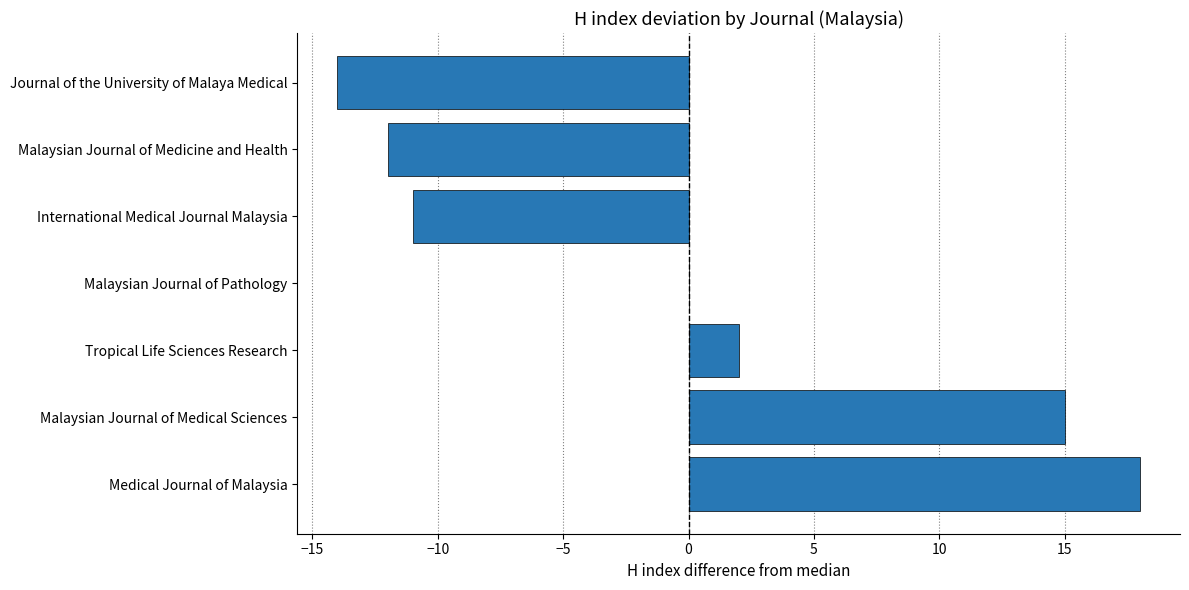

Read the value at Malaysian Journal of Medicine and Health.

-12